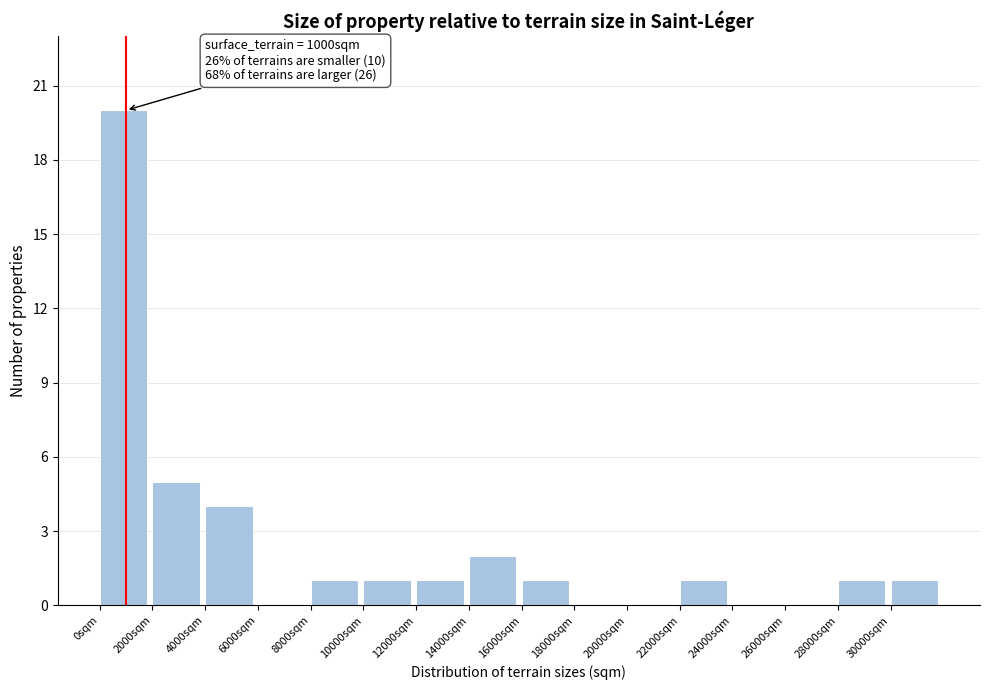

Over which range of the x-axis is the bar tallest?

0 to 2000